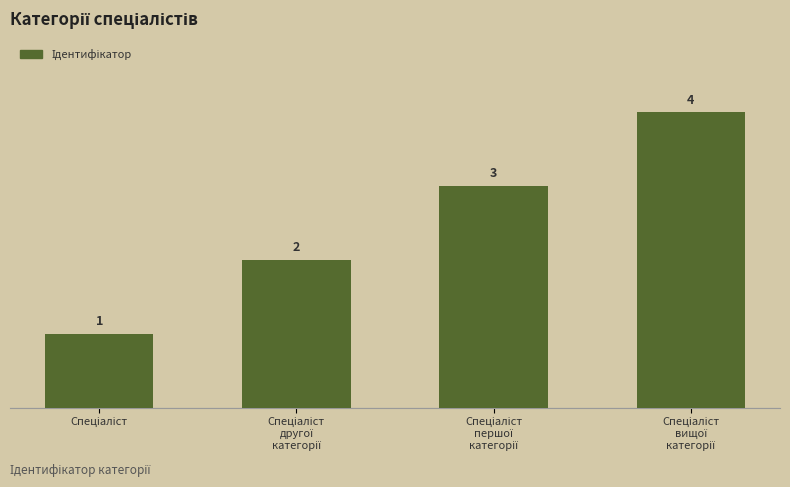

What is the value of the 1st bar from the left?

1